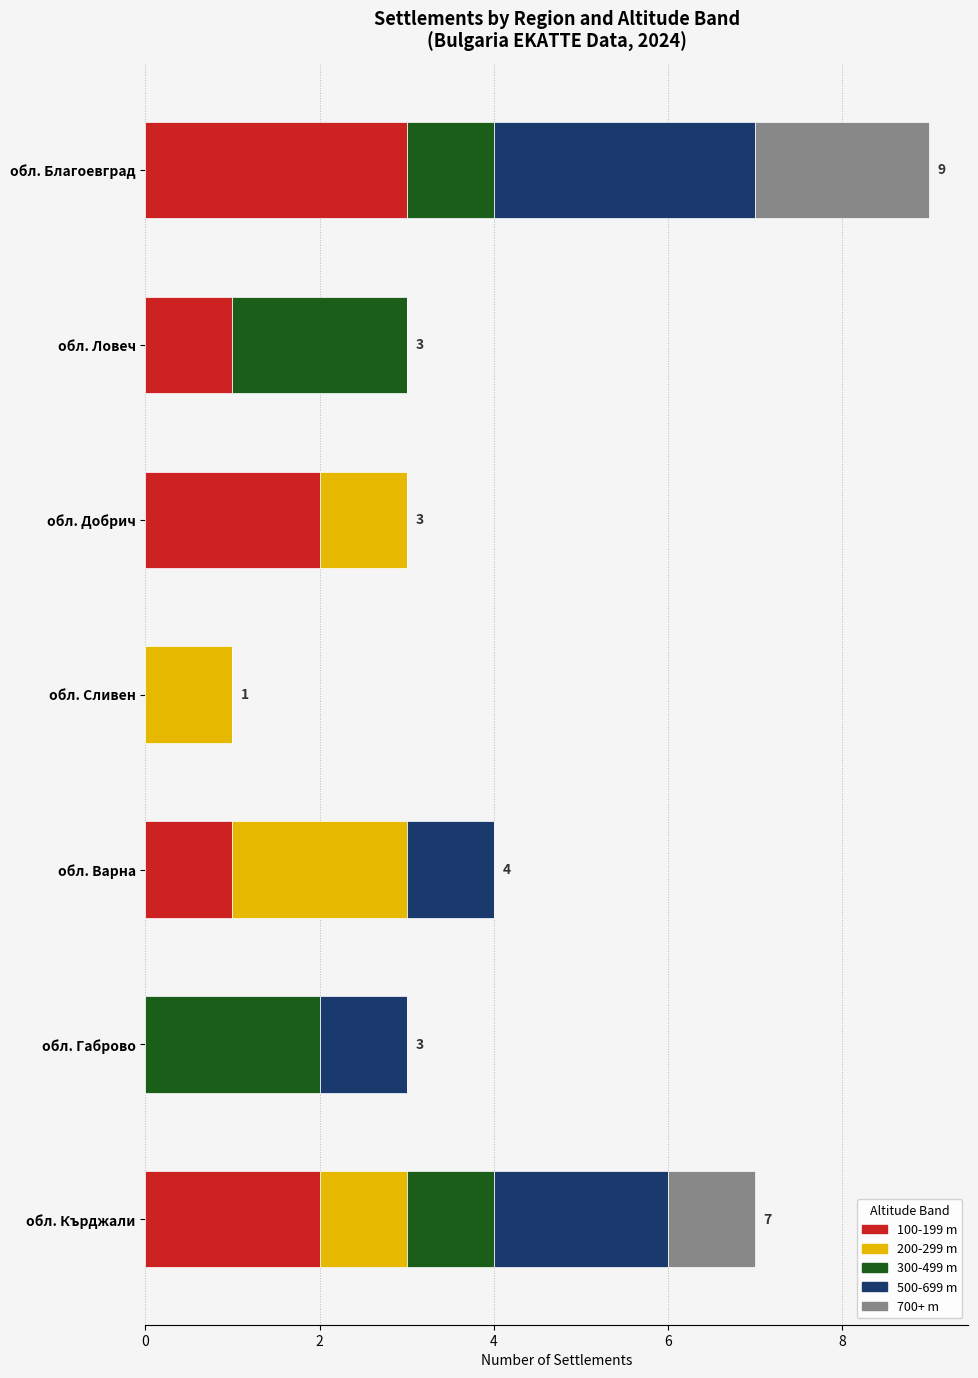

What is the total value across all series at обл. Габрово?

3